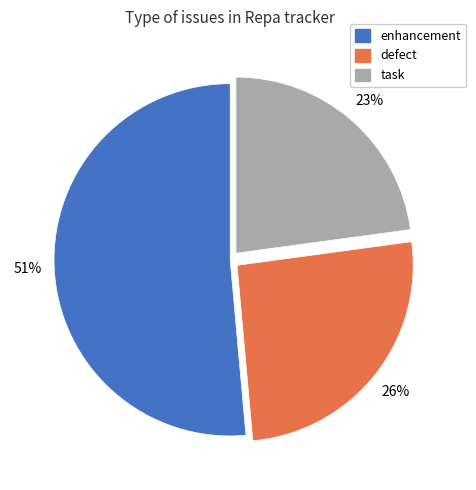

To the nearest percent, what is the difference between the defect and task slice percentages?

3%